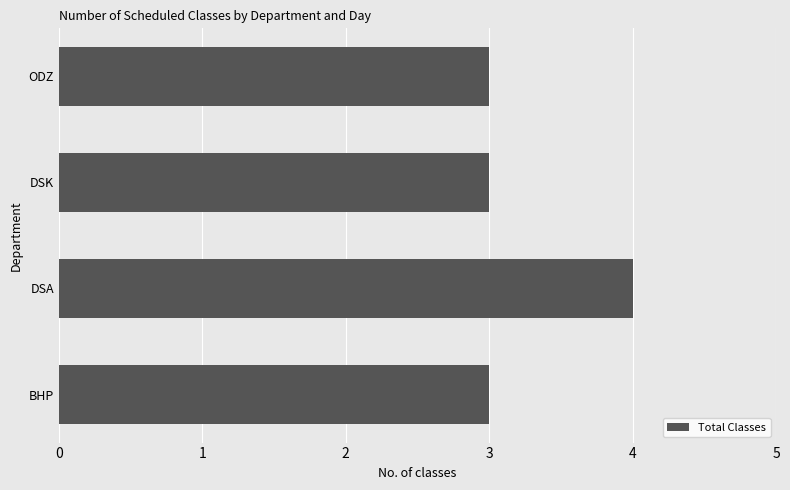

At which category does the chart reach its peak across all series?

DSA